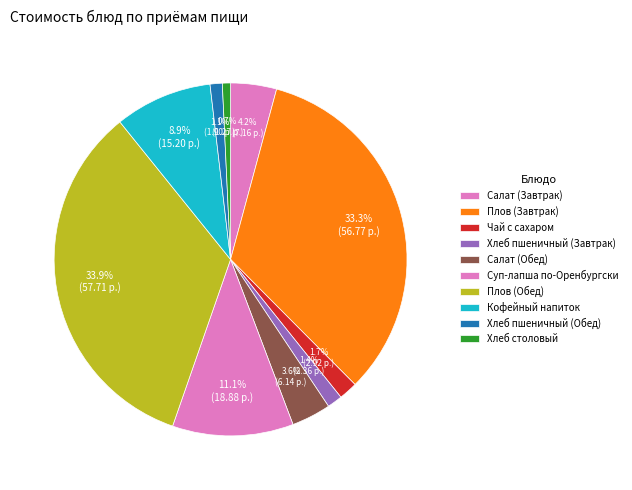

Count the number of slices in the pie.

10